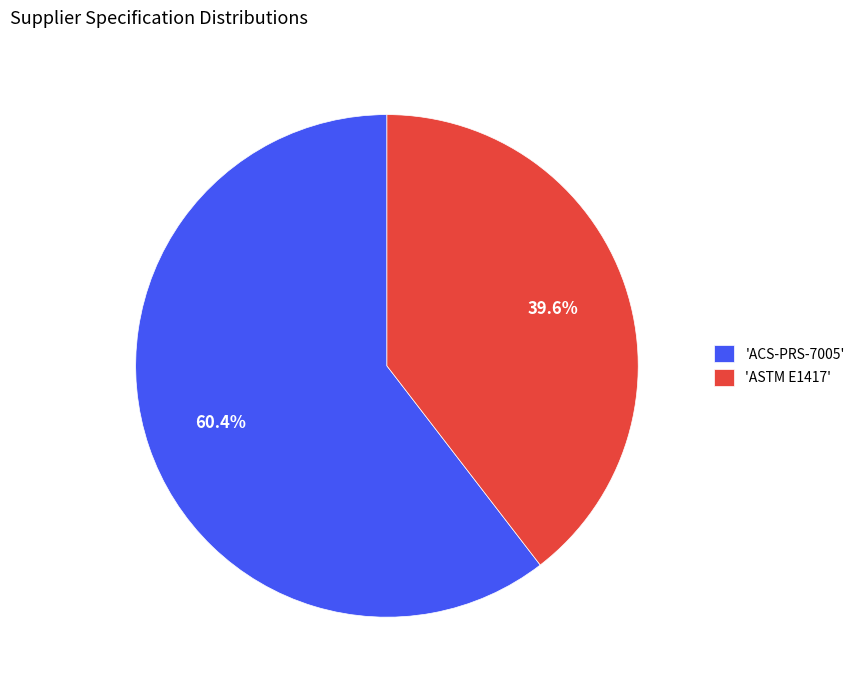

Which category has the biggest portion of the pie?

'ACS-PRS-7005'